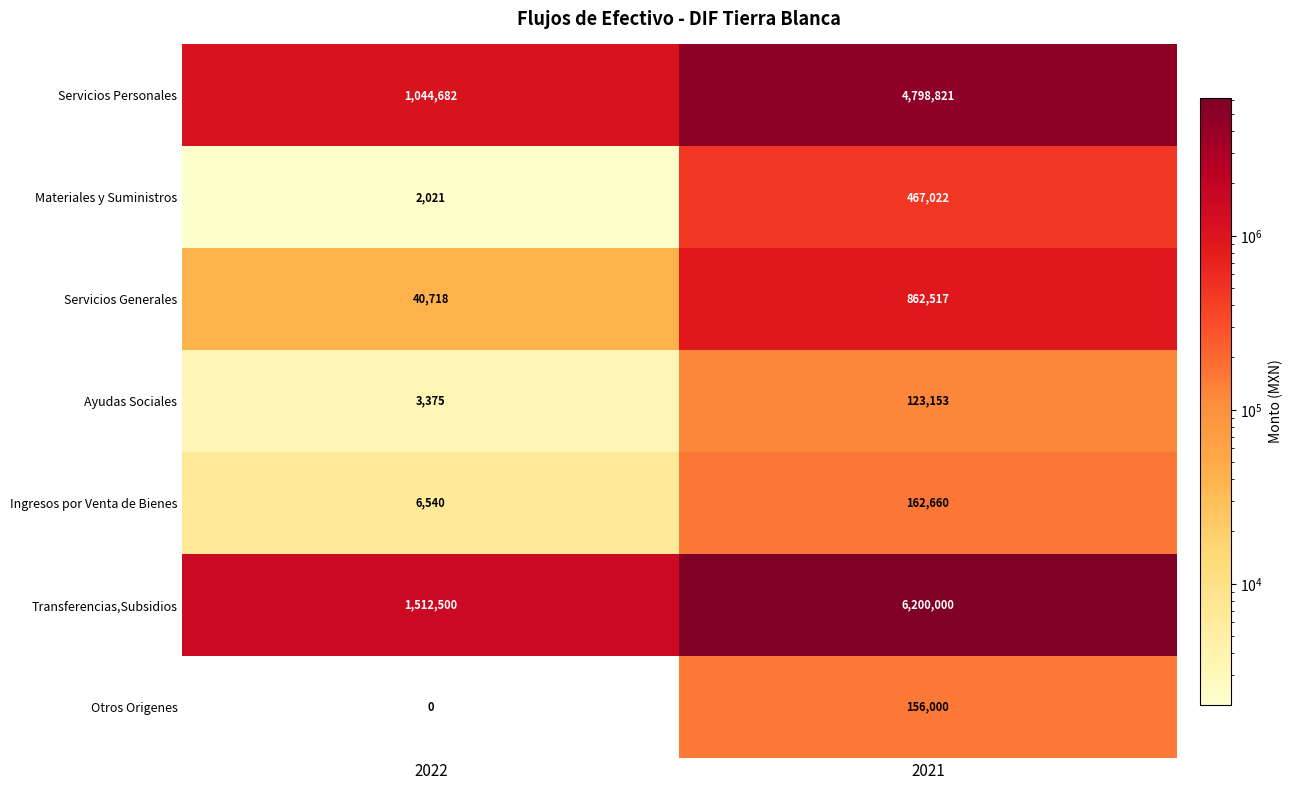

The Ayudas Sociales series shows 3375 at 2022. True or false?

True